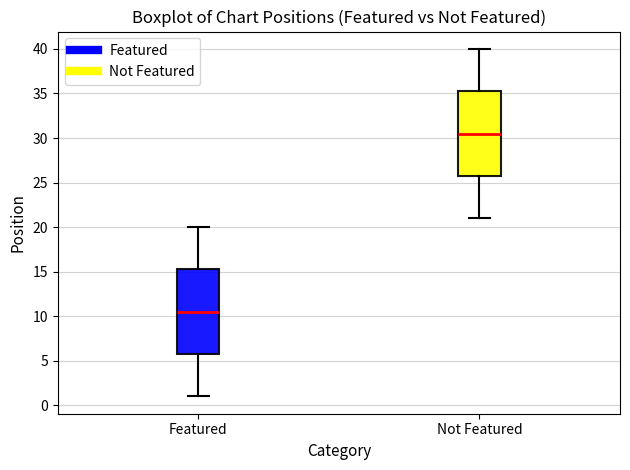

Which box's median line is the lowest?

Featured